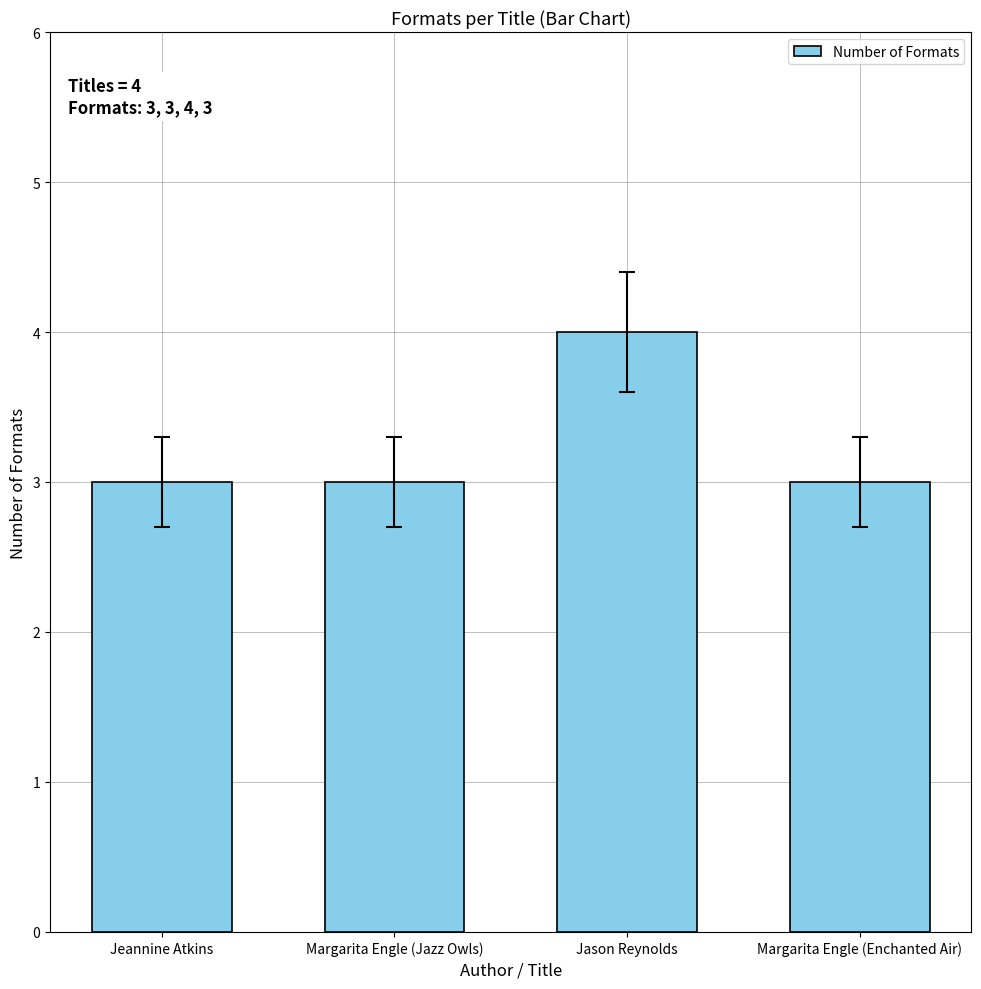

What is the greatest value displayed?

4